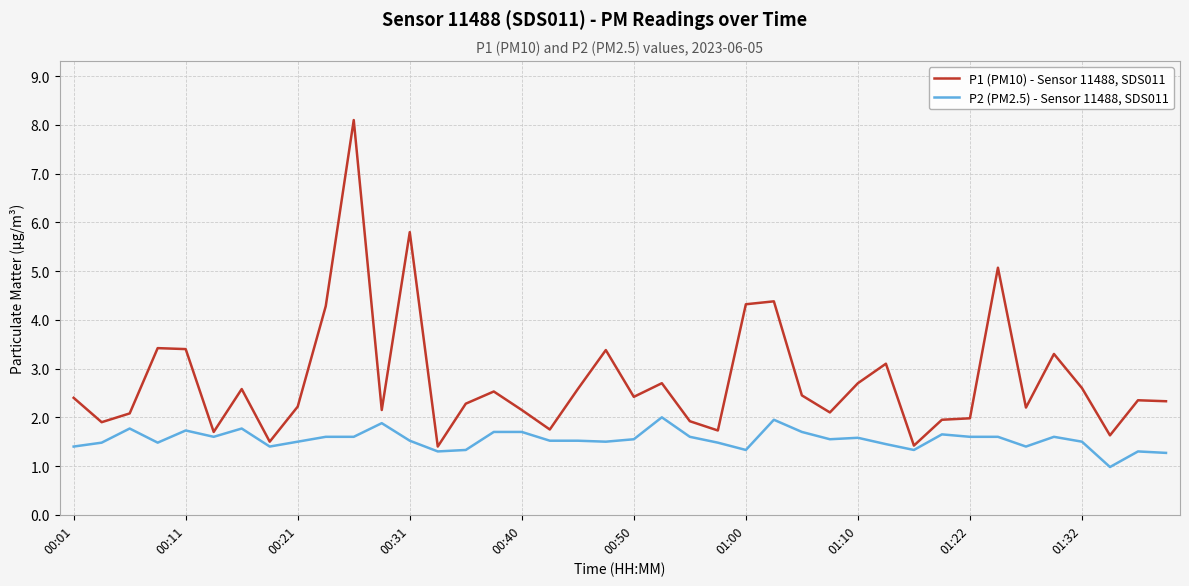

Rank the series by their maximum value, from highest to lowest.

P1 (PM10) - Sensor 11488, SDS011, P2 (PM2.5) - Sensor 11488, SDS011